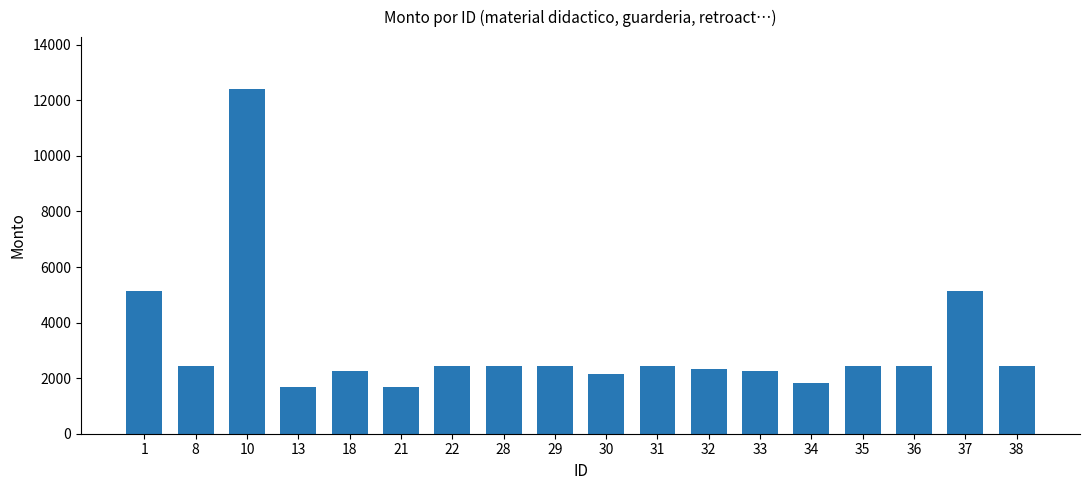

At which label is the value closest to 7046?

1